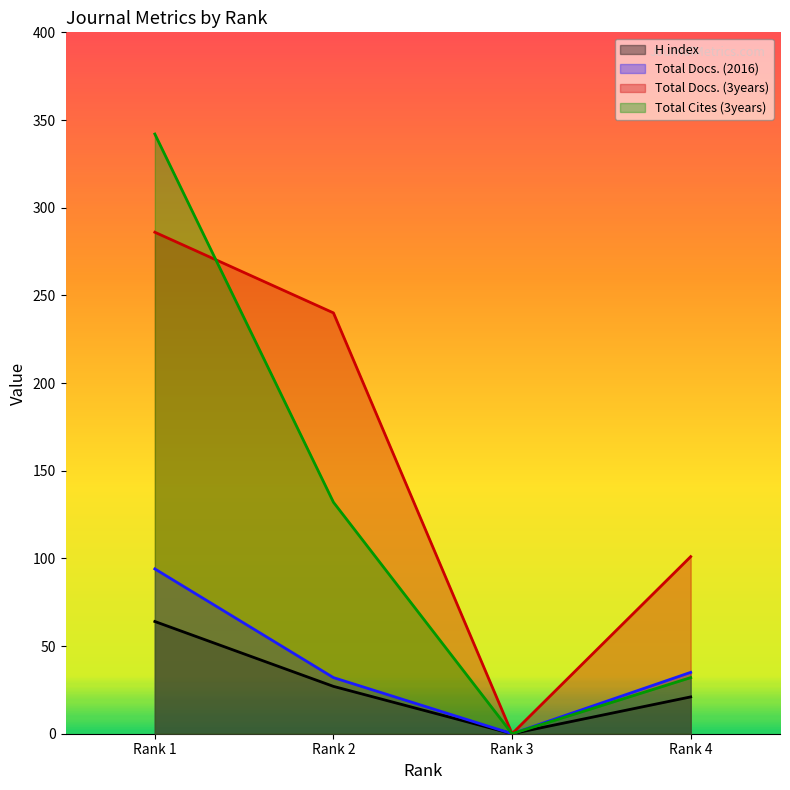

What is the value of the Total Docs. (2016) point at the 1st from the left?

94